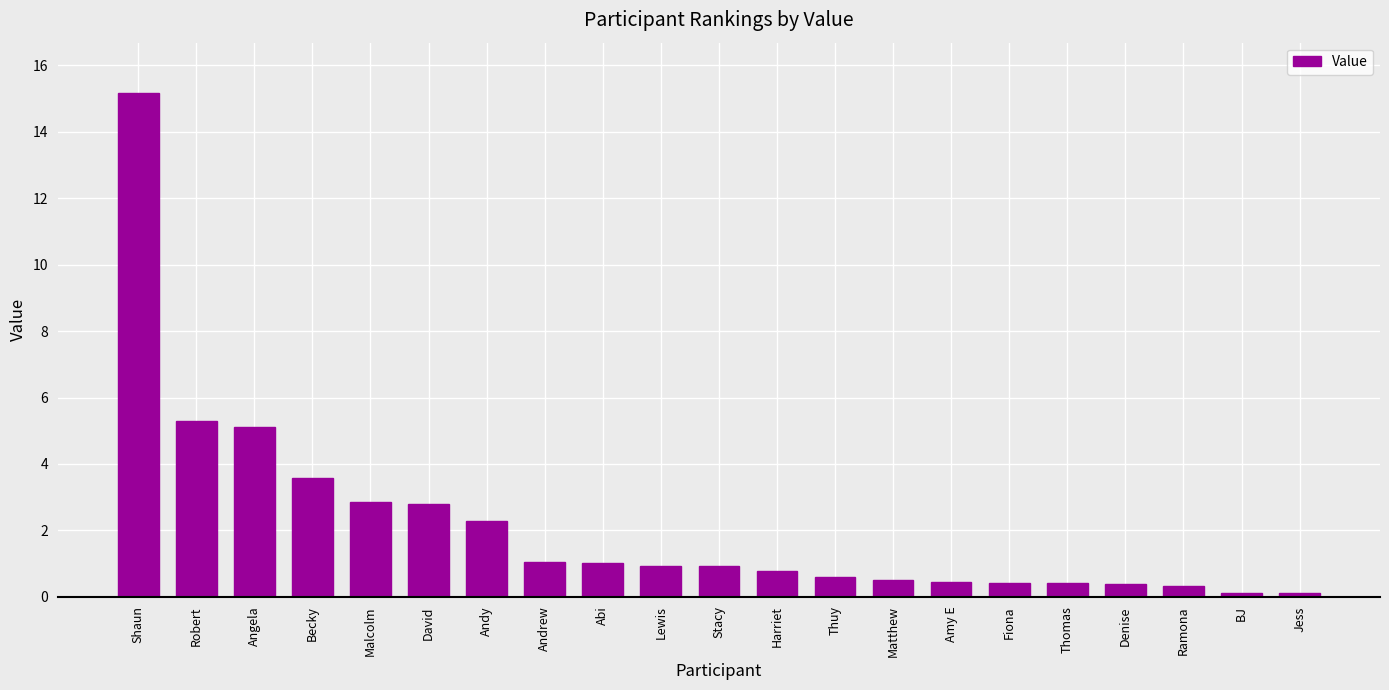

How many bars are there in total?

21